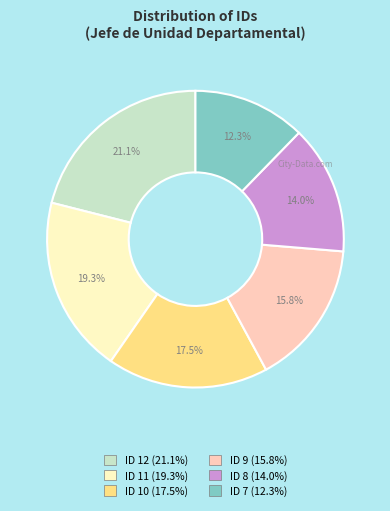

What percentage is NOT represented by ID 10?

82.5%